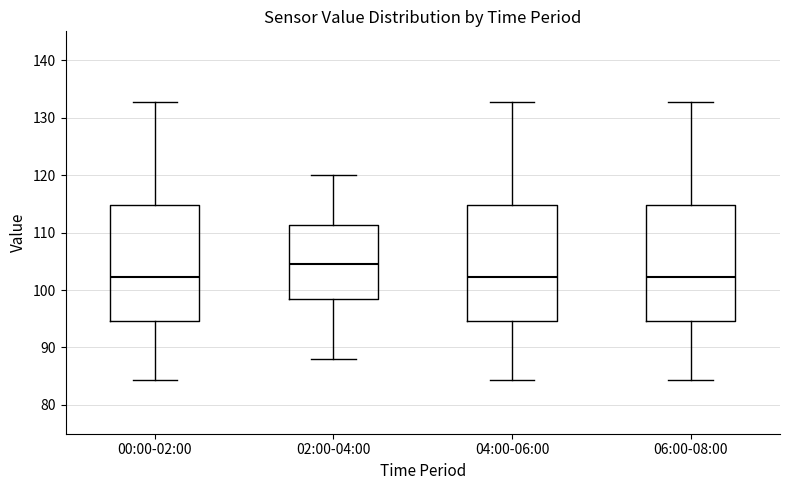

Reading left to right, transcribe this box plot: for each box, give where its median line is, the range the box spans, and where its two whiskers end, as read against the y-axis. The values are not printed on the chart, so give them approximately, as read against the axis.

00:00-02:00: median 102, box 95 to 115, whiskers 84 to 133
02:00-04:00: median 105, box 98 to 111, whiskers 88 to 120
04:00-06:00: median 102, box 95 to 115, whiskers 84 to 133
06:00-08:00: median 102, box 95 to 115, whiskers 84 to 133